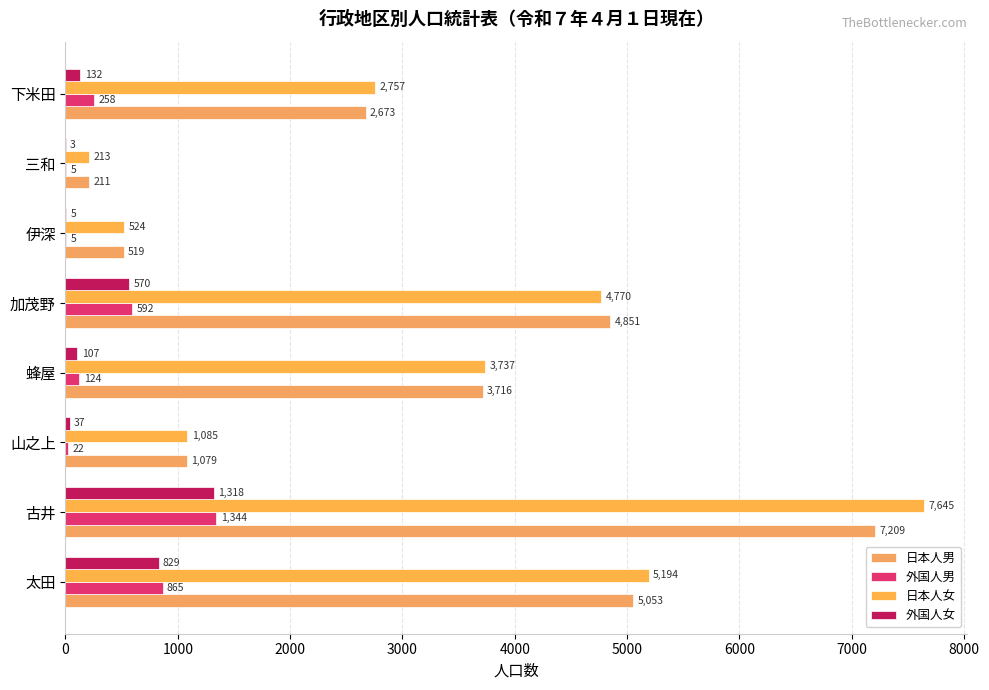

How many categories are shown in the chart?

8